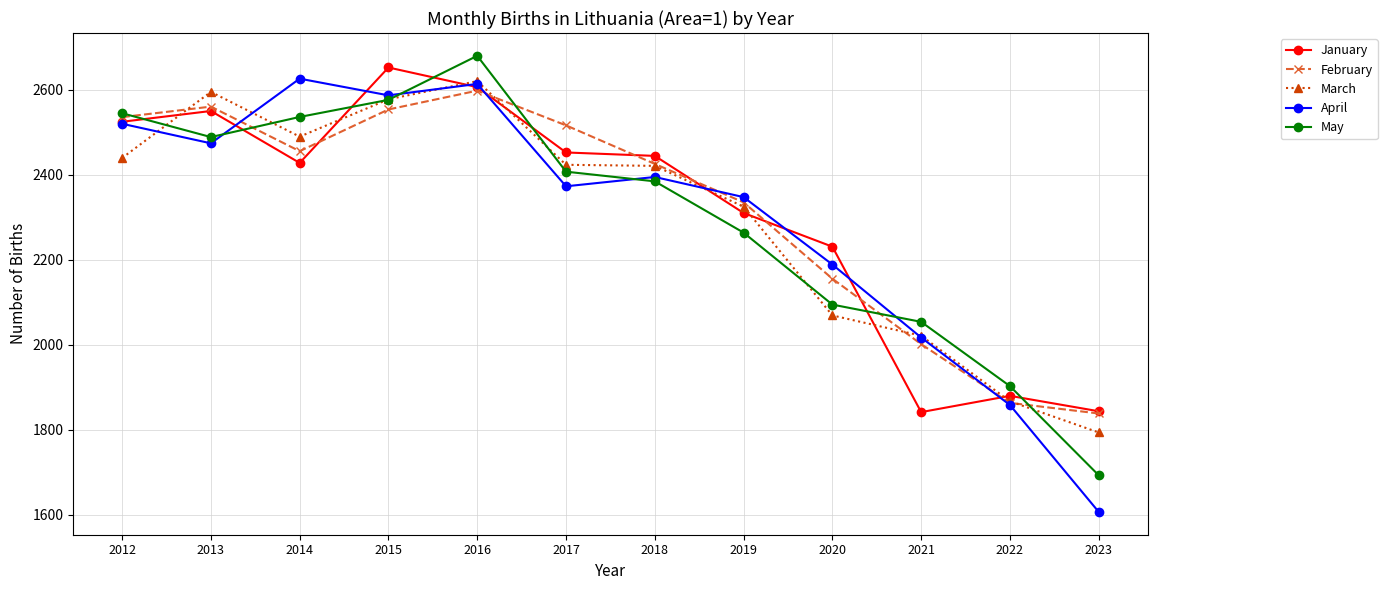

What is the value of the March point at the 11th from the left?

1866.4